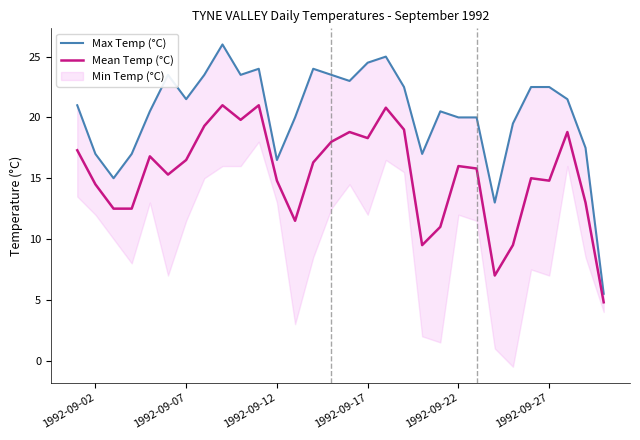

Is it true that Mean Temp (°C) equals 4.0 at 1992-09-22?

False